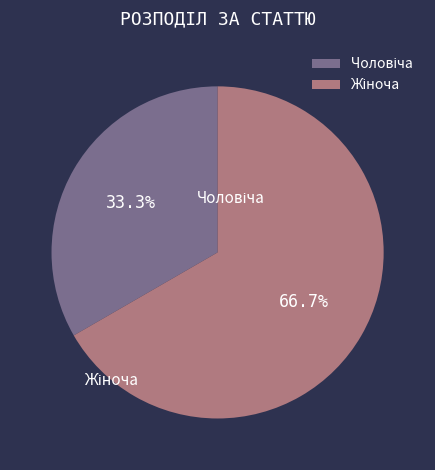

To the nearest percent, what is the average slice percentage?

50%